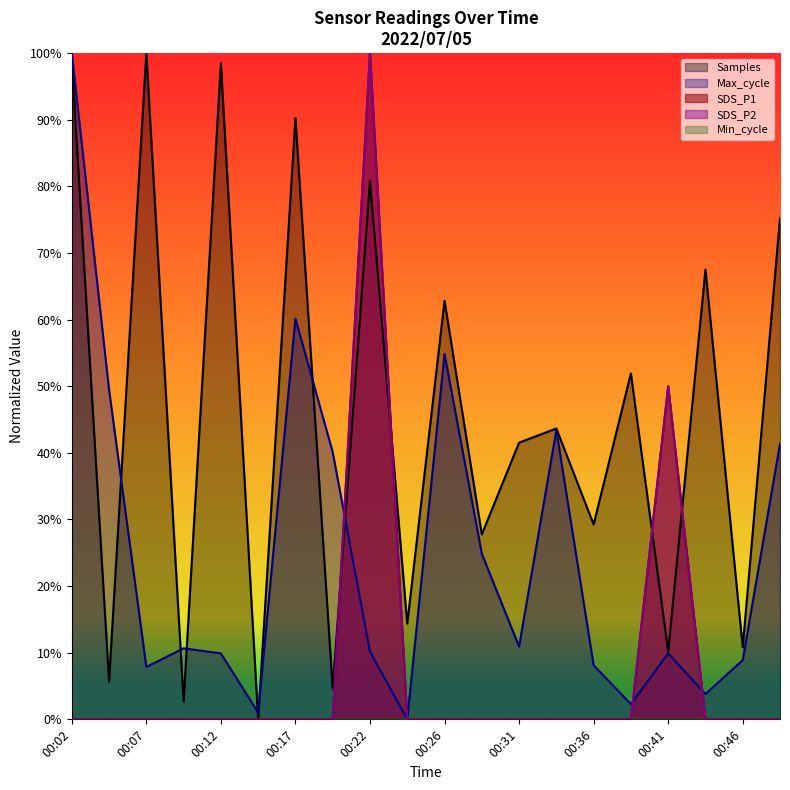

Which series has the widest spread of values?

SDS_P1